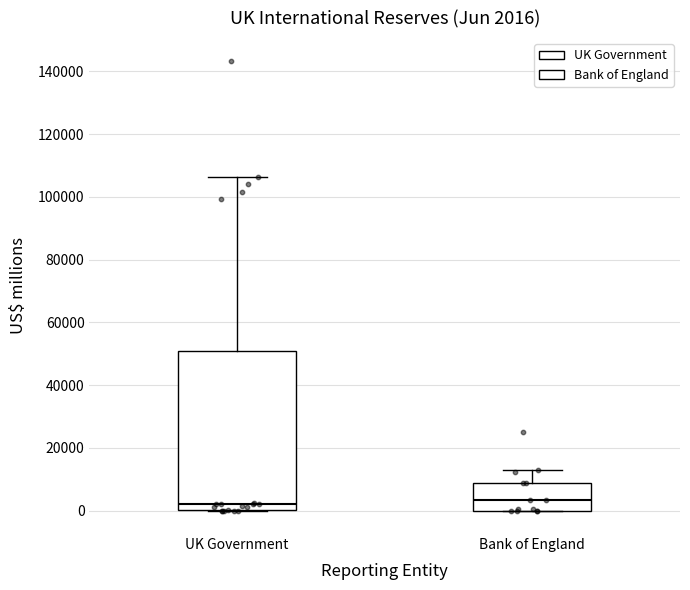

Comparing the boxes themselves (not the whiskers), which one is the tallest?

UK Government